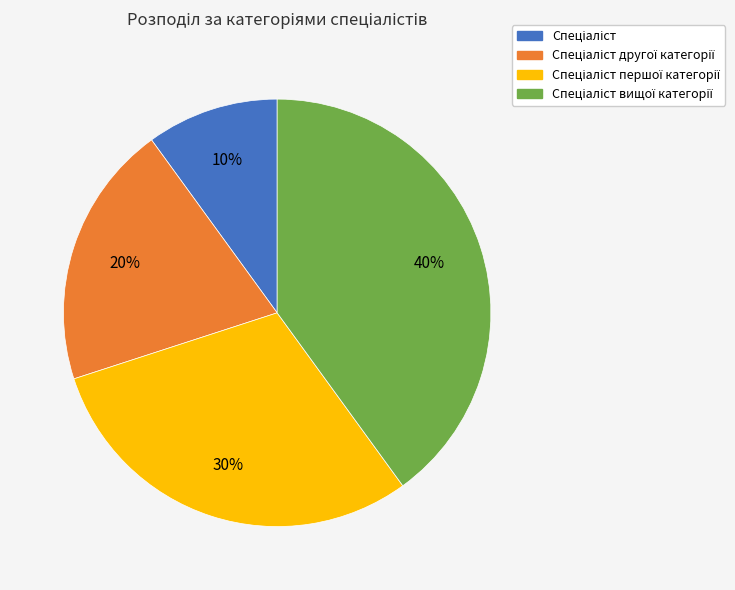

To the nearest percent, what is the difference between the largest and smallest slice percentages?

30%